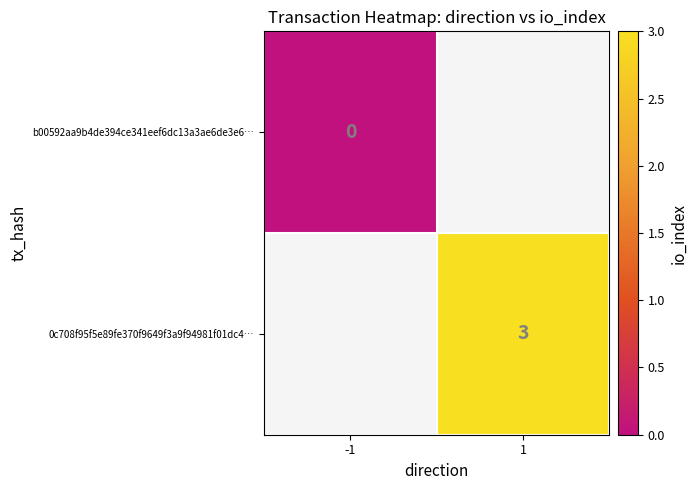

The value of 0c708f95f5e89fe370f9649f3a9f94981f01dc4… at 1 is 3. True or false?

True